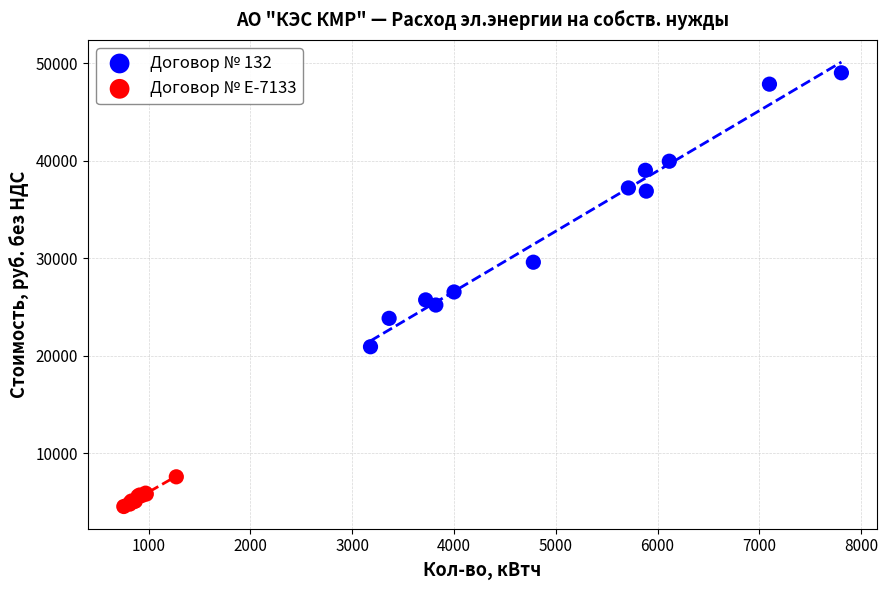

What are all the series names shown in the legend?

Договор № 132, Договор № Е-7133